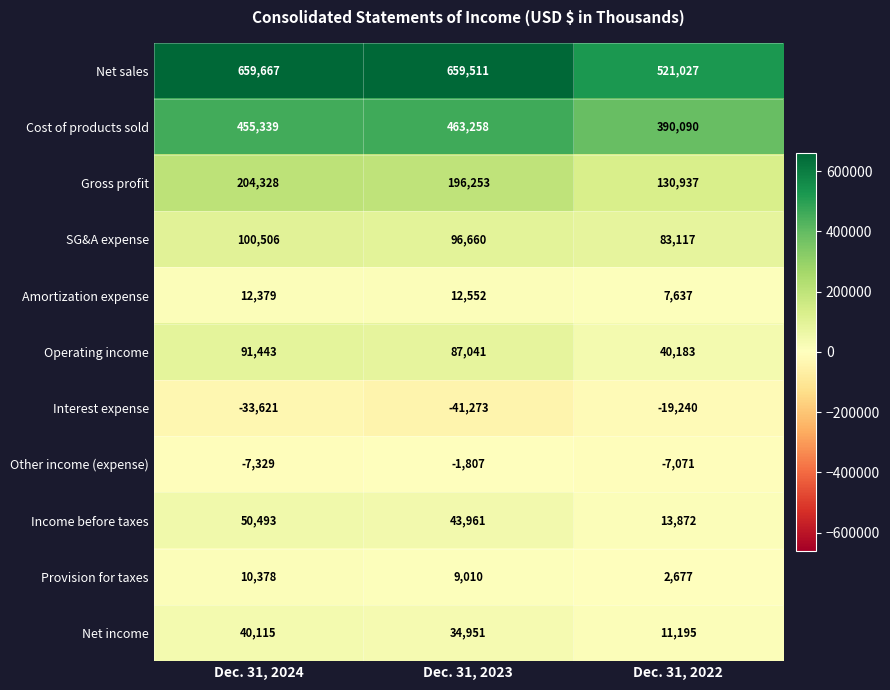

Count the number of categories in the chart.

3